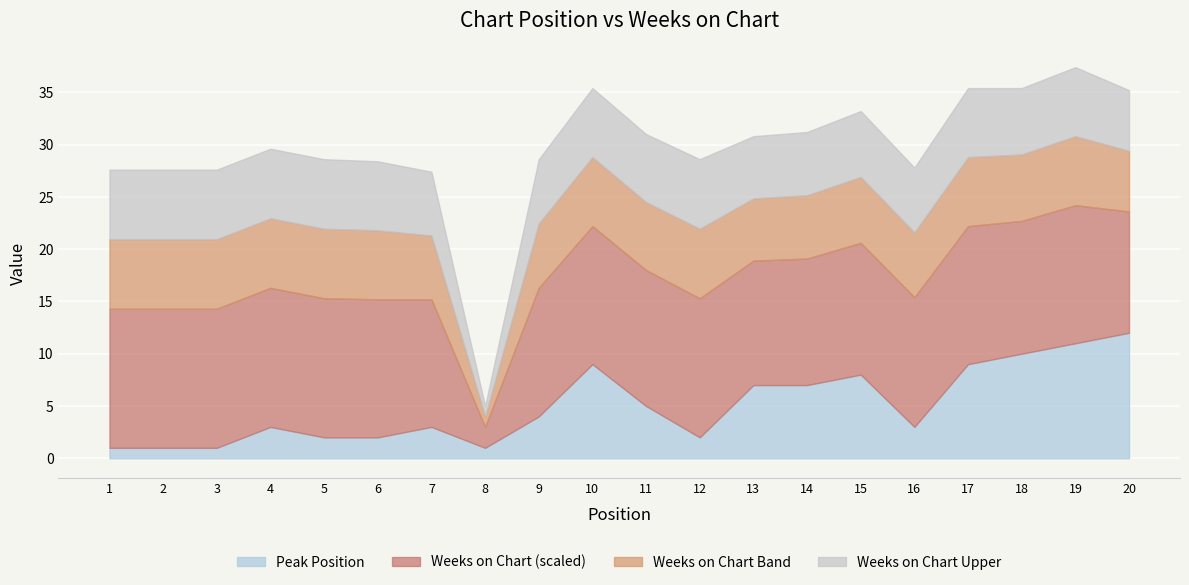

The value of Peak Position at 12 is 2. True or false?

True